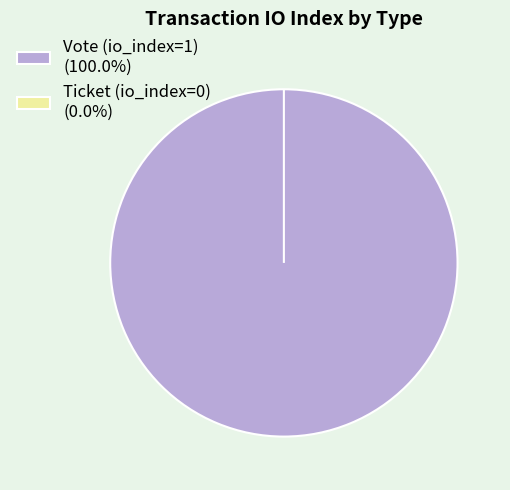

Count the number of slices in the pie.

2